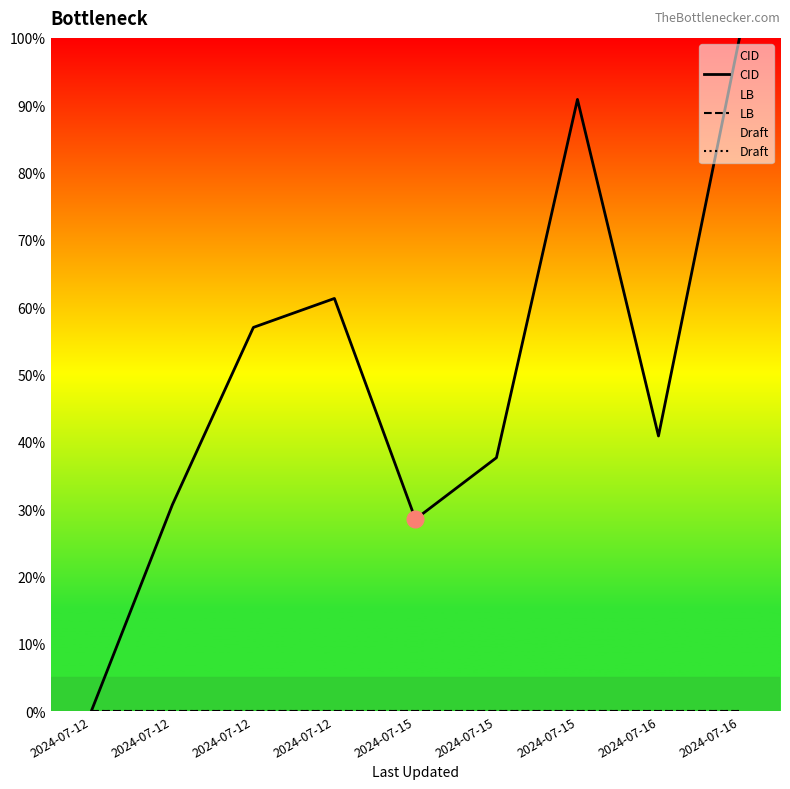

True or false: CID and Draft cross at least once.

False